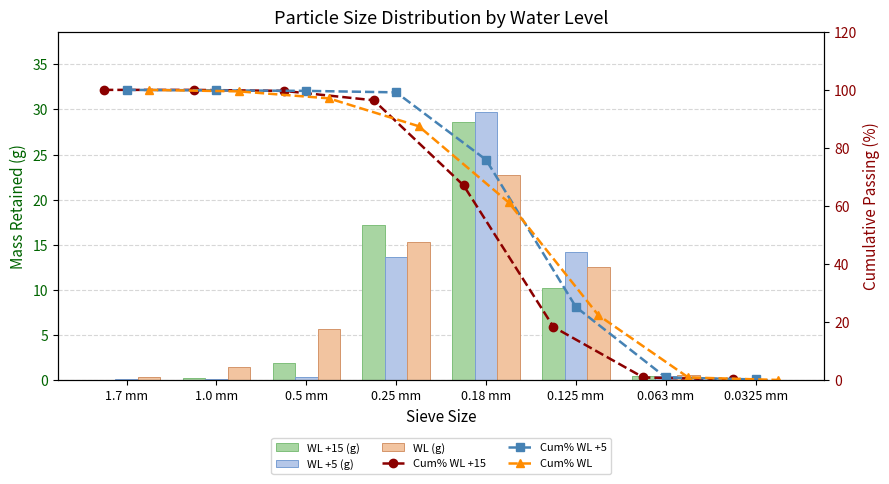

What is the sum of all WL (g) values?

58.3